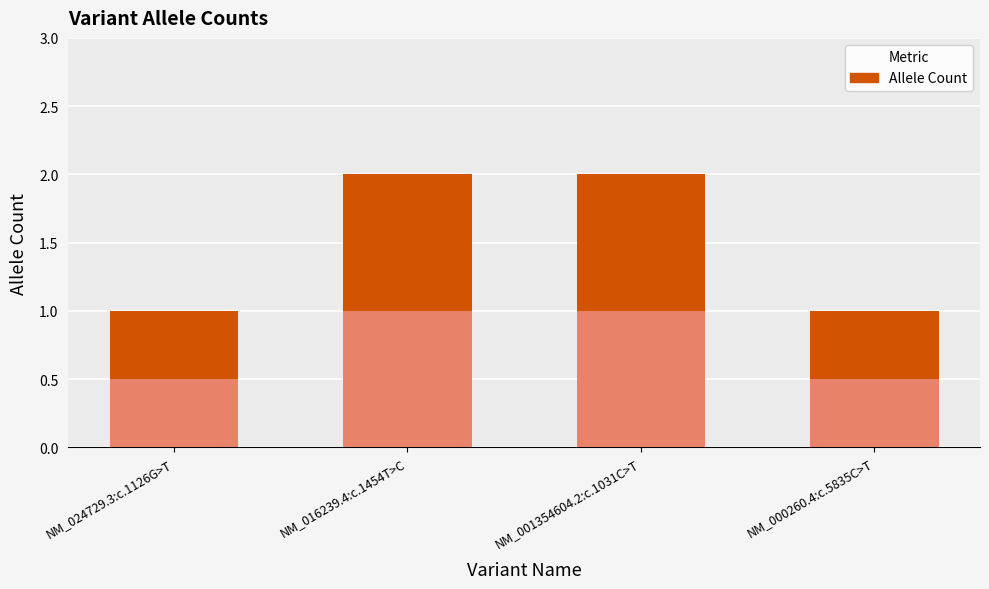

What is the total value across all series at NM_016239.4:c.1454T>C?

2.0